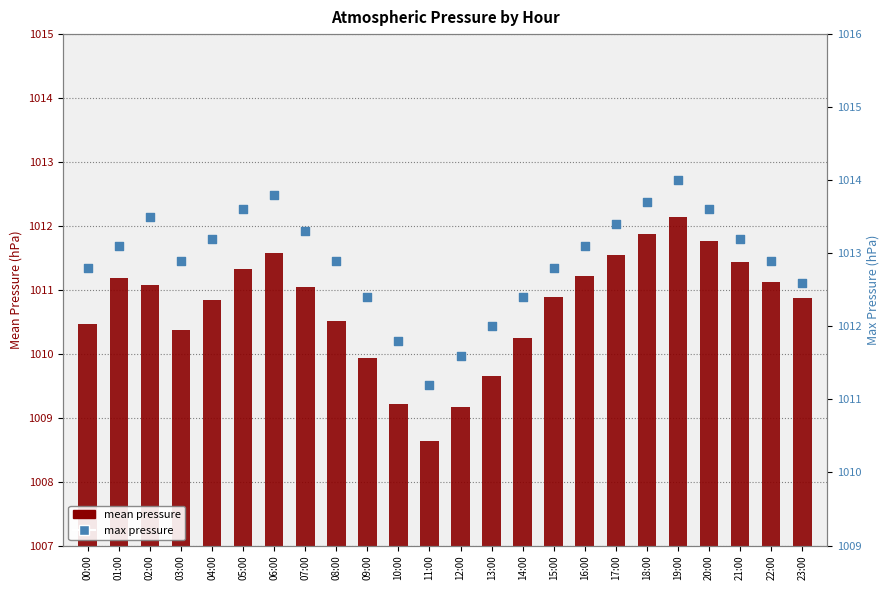

Is the value of max pressure at 20:00 greater than the value of mean pressure at 12:00?

Yes